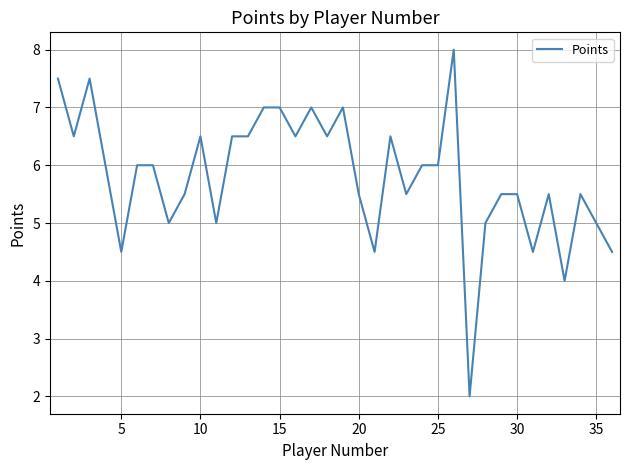

What is the maximum value shown in the chart?

8.0